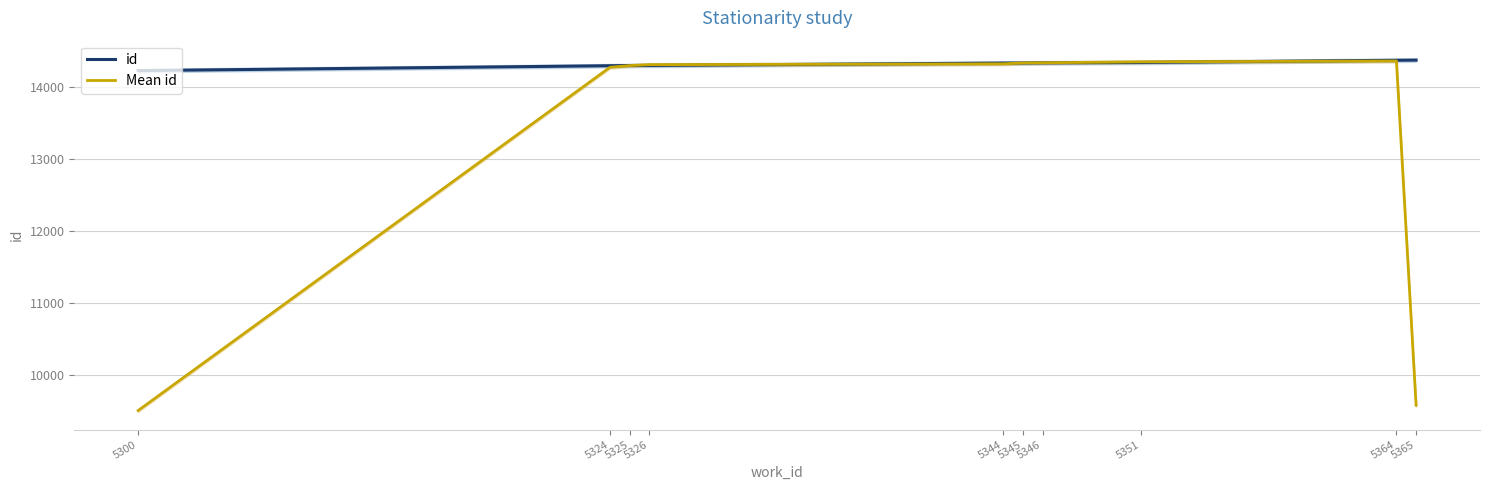

True or false: Mean id has more than 0 points higher than both neighbors.

True